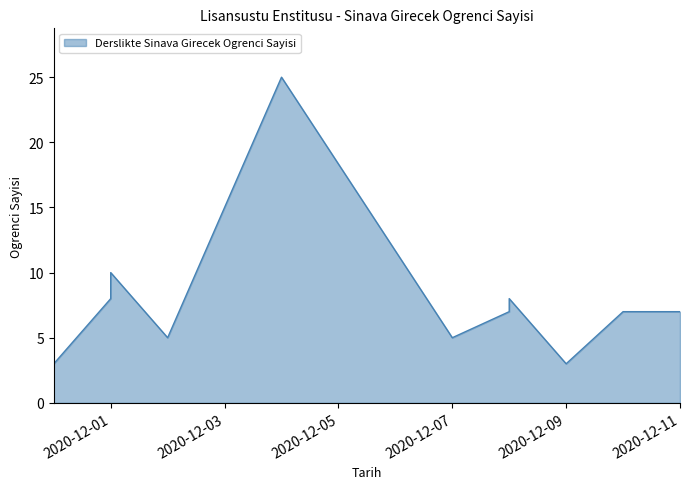

What is the maximum value shown in the chart?

25